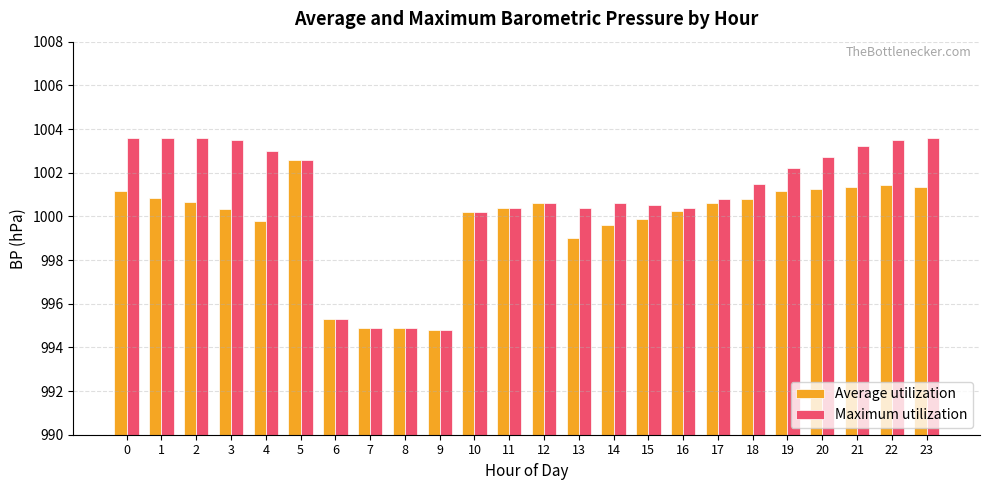

Is it true that Average utilization equals 668.8 at 10?

False